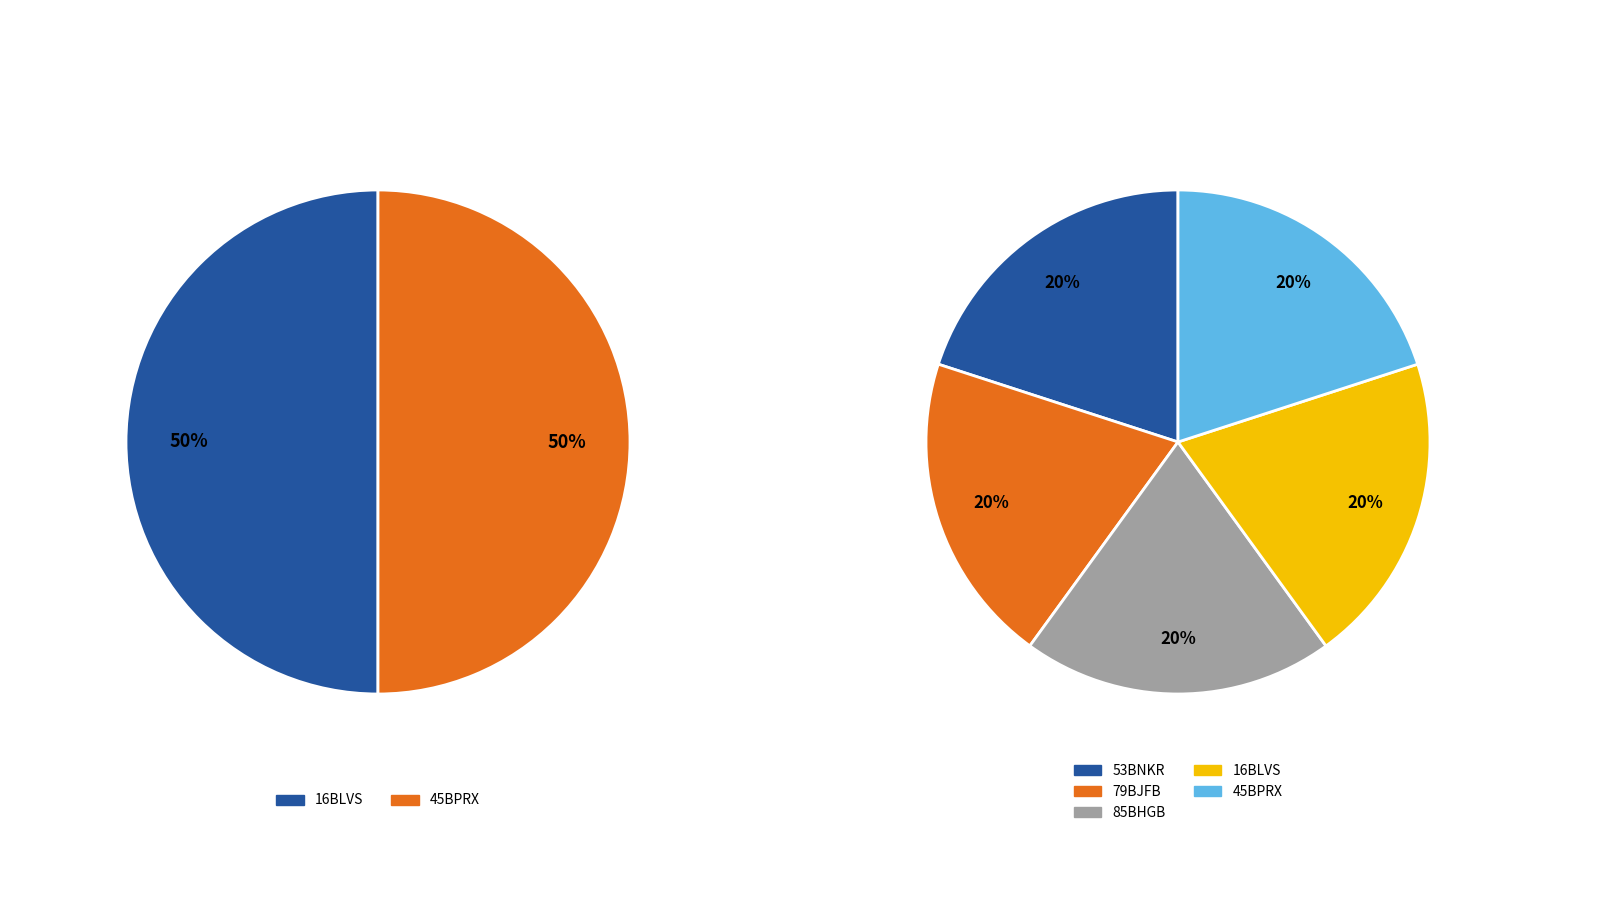

How much of the chart is everything except 16BLVS?

80.0%